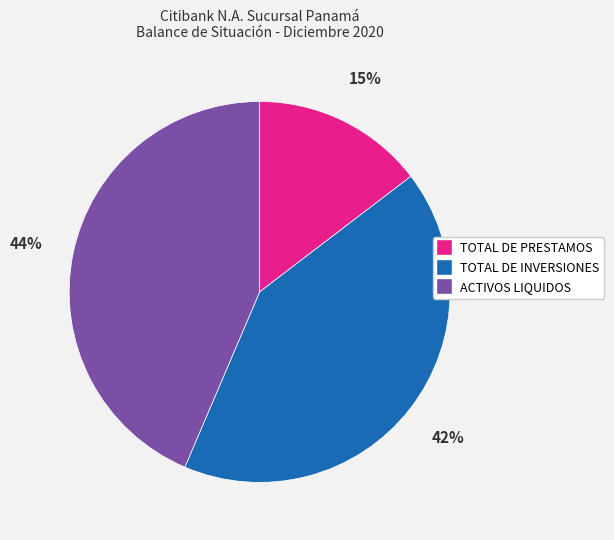

Between ACTIVOS LIQUIDOS and TOTAL DE PRESTAMOS, which is larger?

ACTIVOS LIQUIDOS